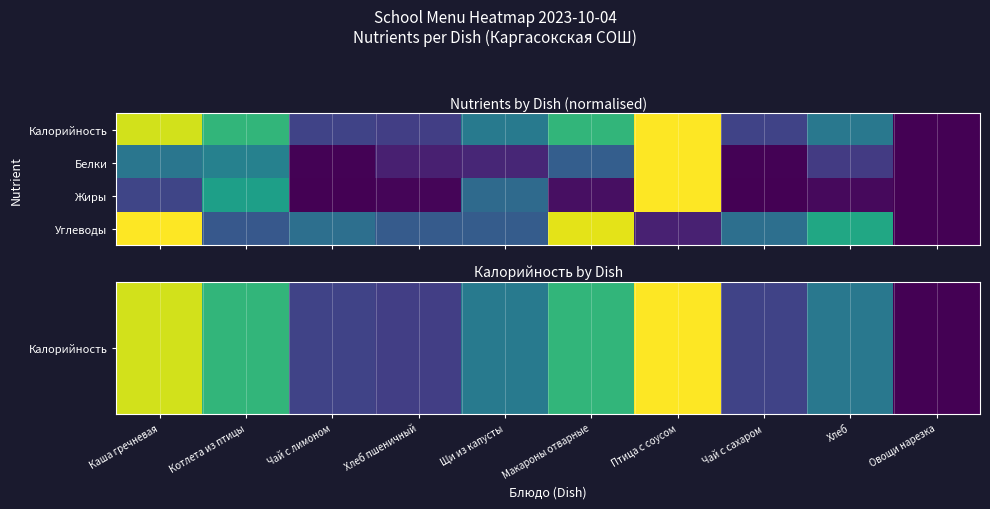

Rank the series by their maximum value, from lowest to highest.

Калорийность, Белки, Жиры, Углеводы